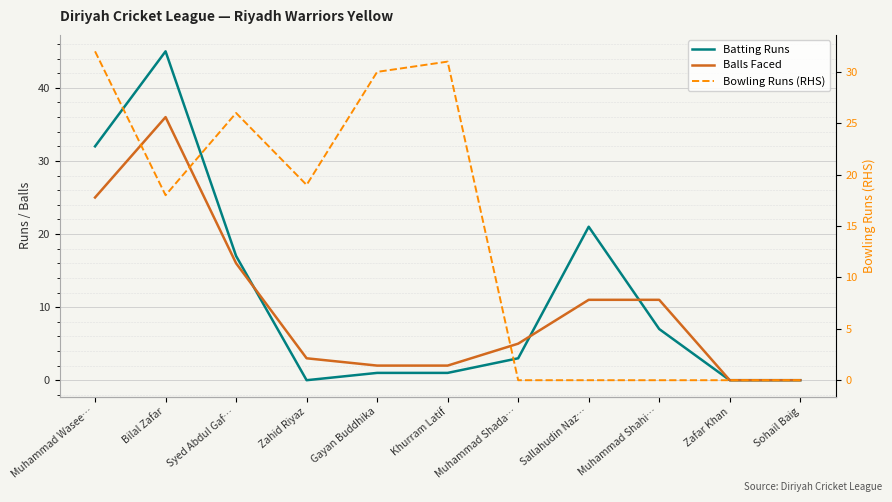

At which category does the chart reach its minimum across all series?

Zahid Riyaz